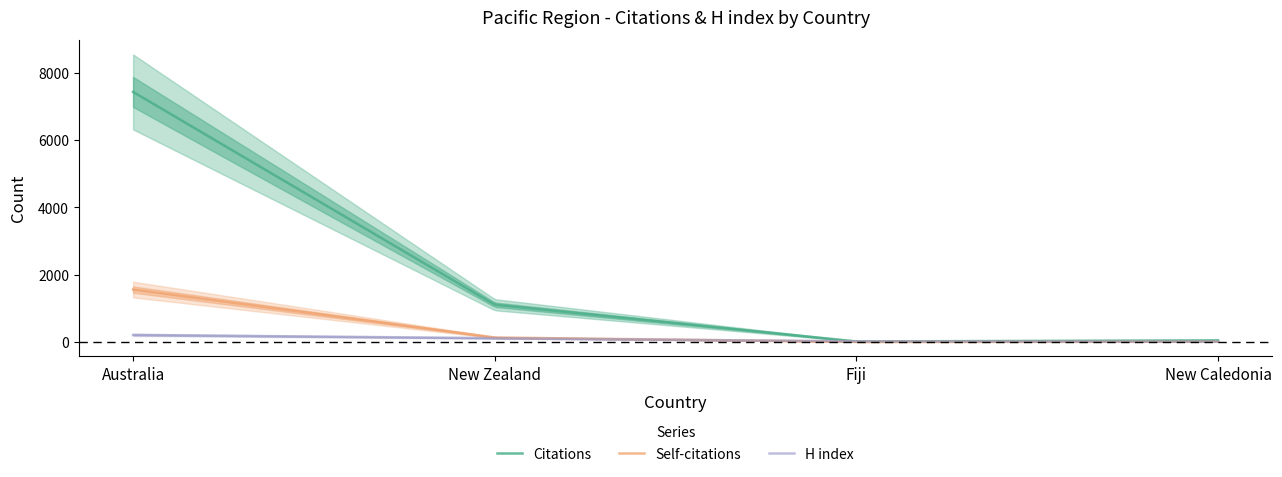

What position from the left is Australia?

1